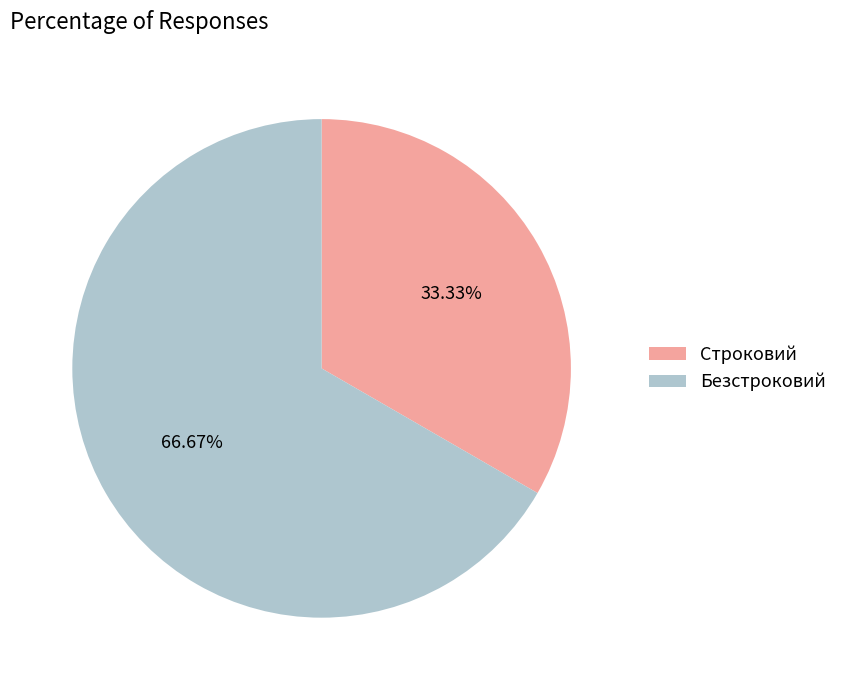

How many slices are in this pie chart?

2